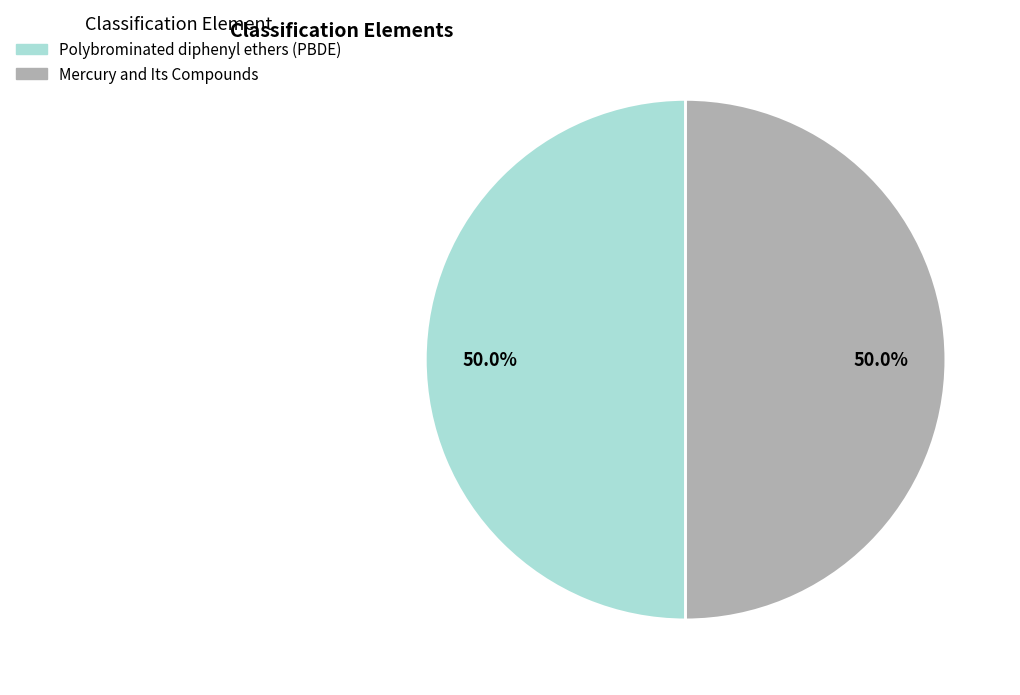

How many slices are in this pie chart?

2